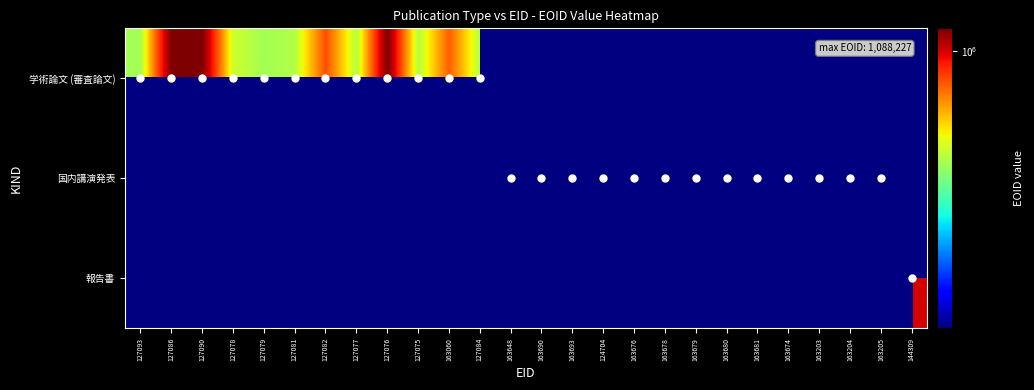

Rank the series at 163681 from highest to lowest value.

学術論文 (審査論文), 国内講演発表, 報告書